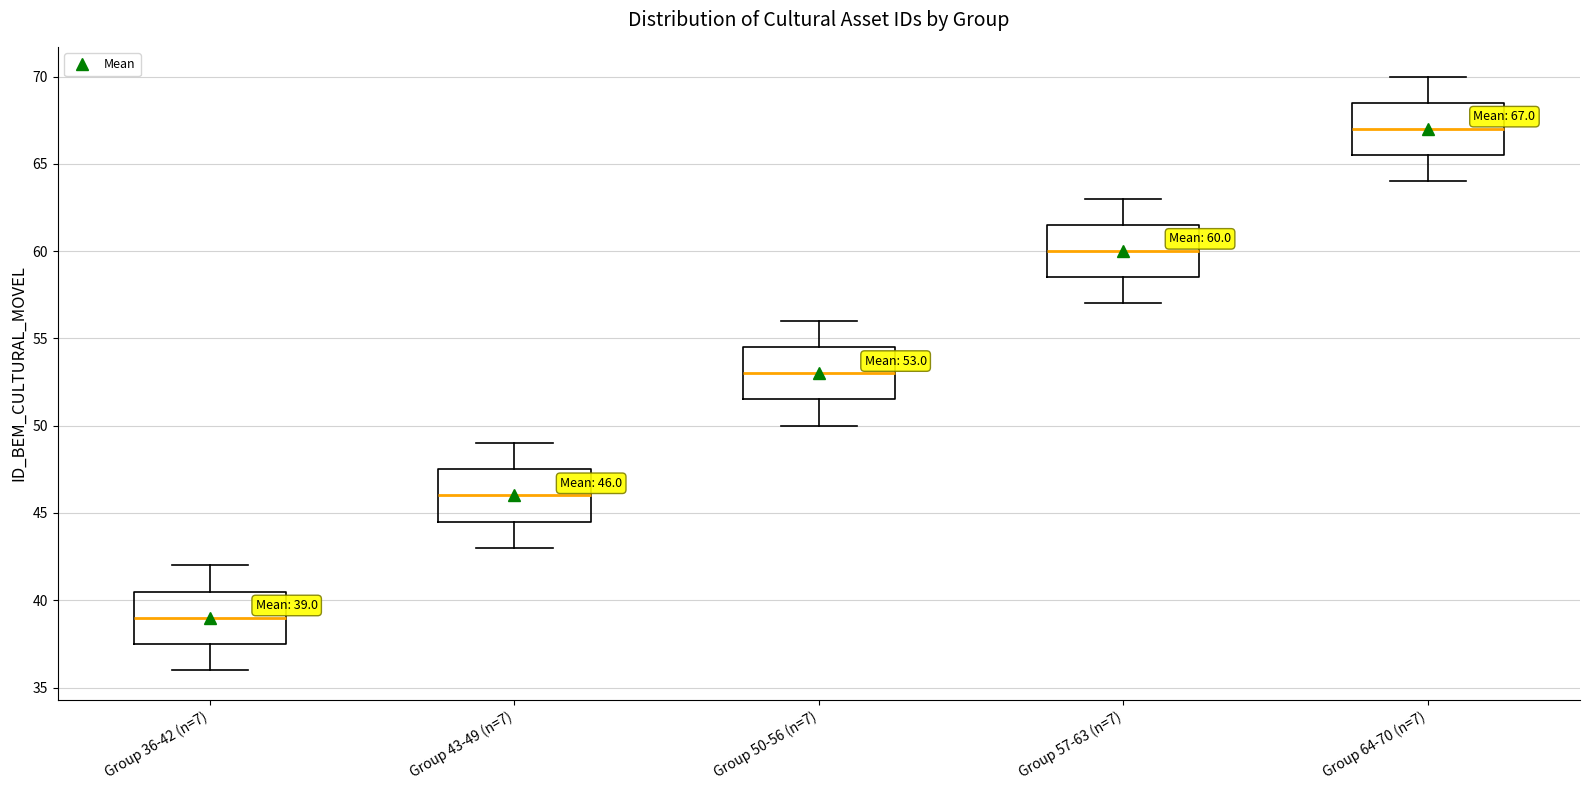

Which box's median line is the lowest?

Group 36-42 (n=7)